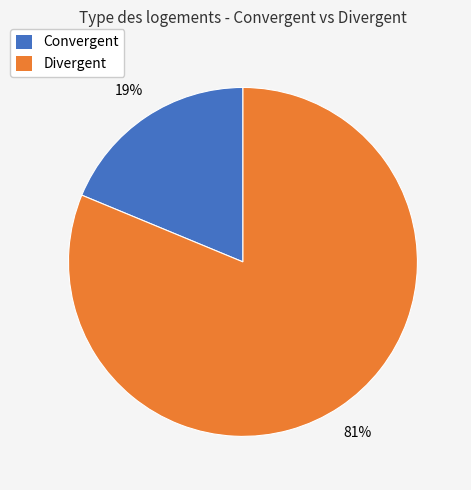

To the nearest percent, what is the average slice percentage?

50%